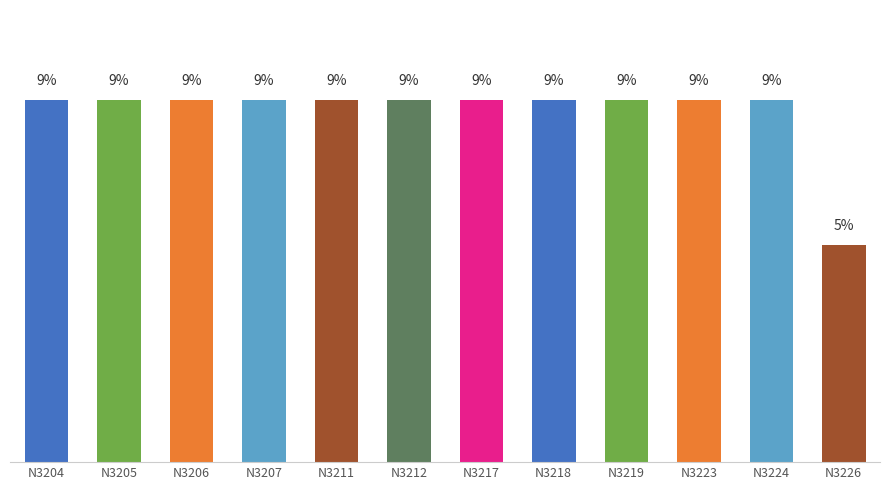

At which category does the chart reach its minimum across all series?

N3226